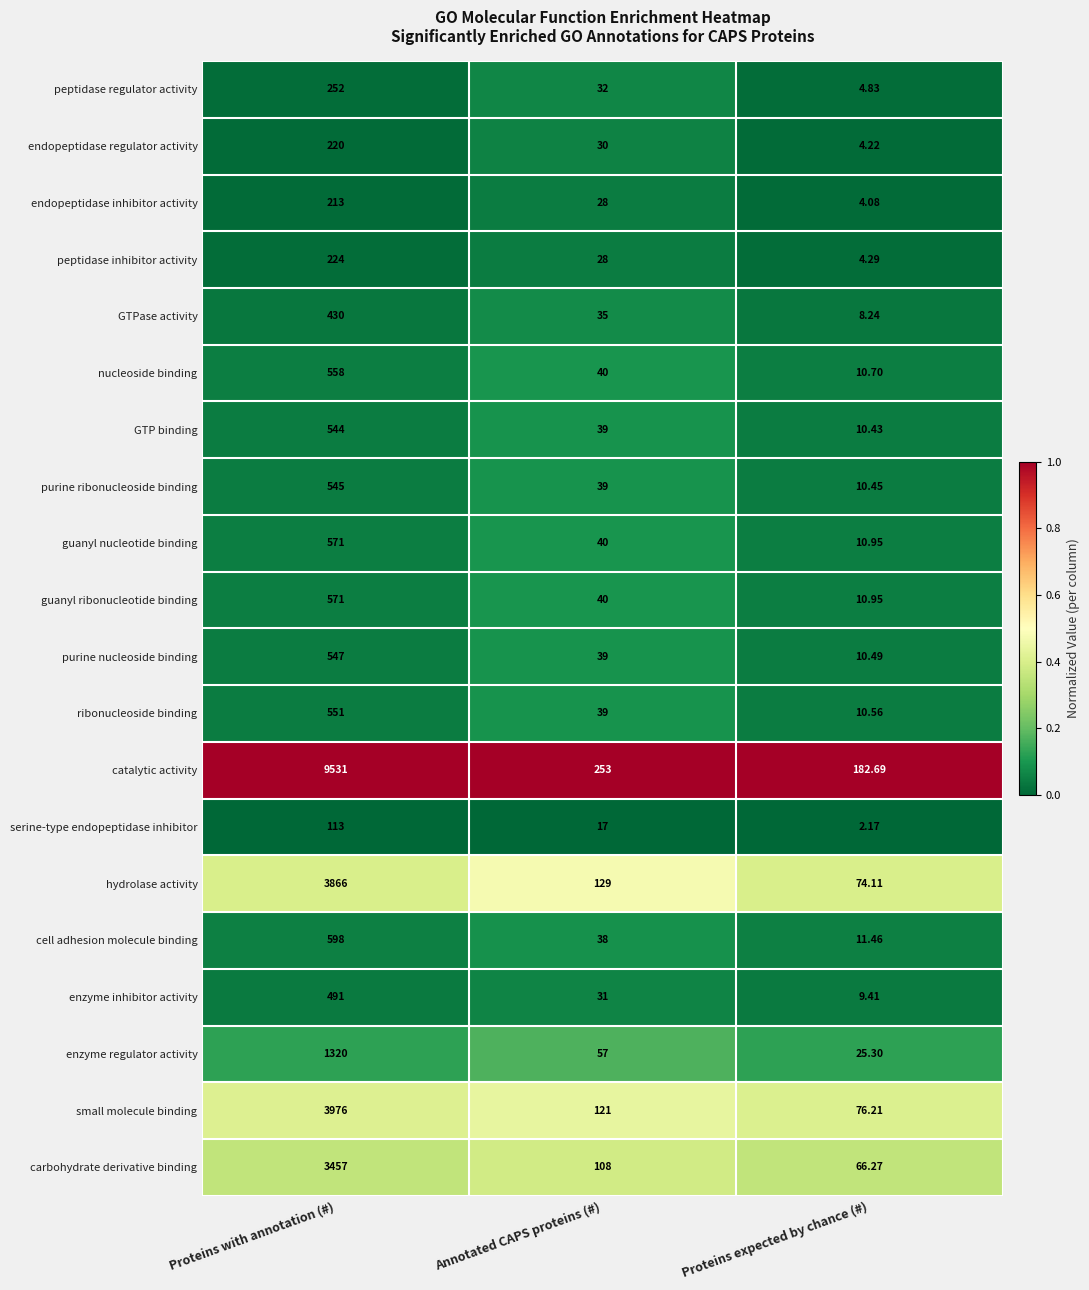

Where is small molecule binding nearest to the value 2026?

Annotated CAPS proteins (#)